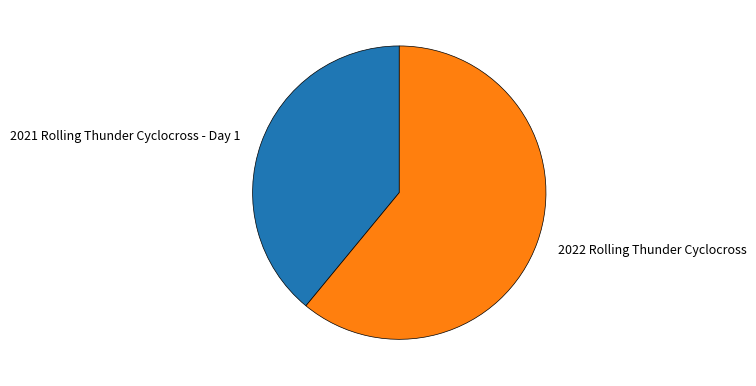

Is there a majority slice in this chart?

Yes